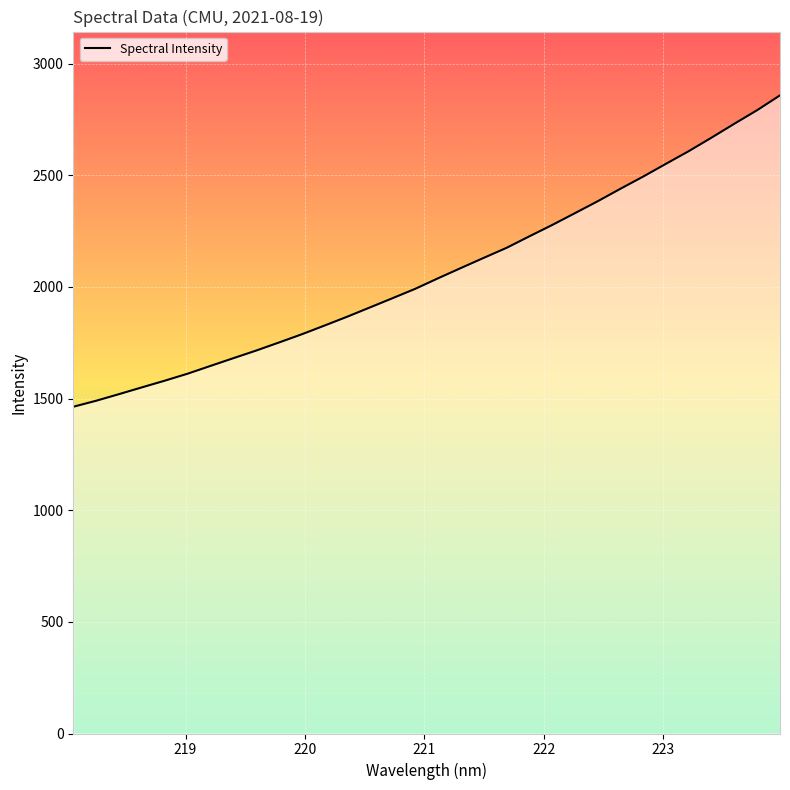

What is the smallest value displayed?

1463.1